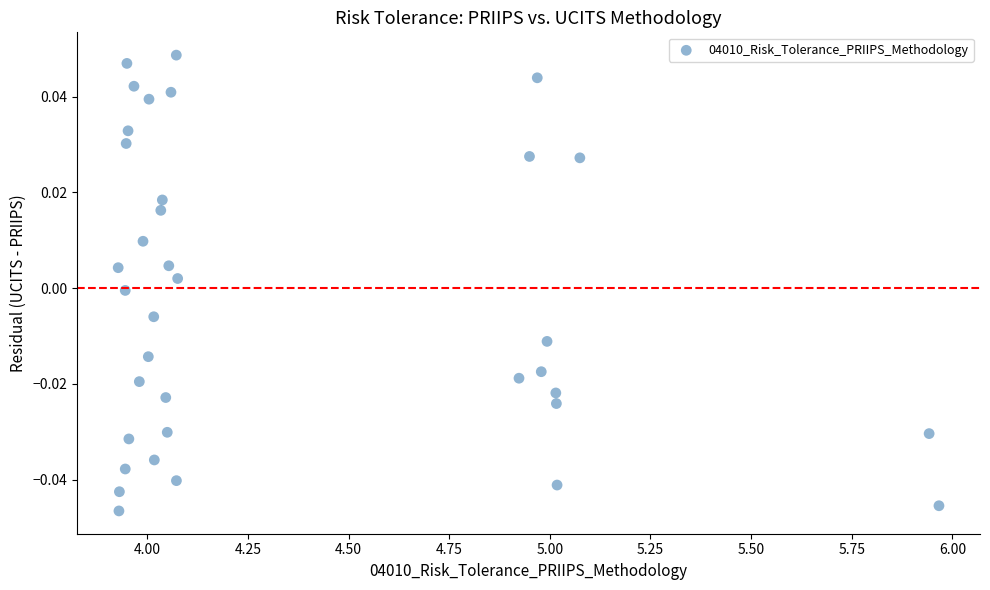

What is the range of X values (max minus min)?

2.0